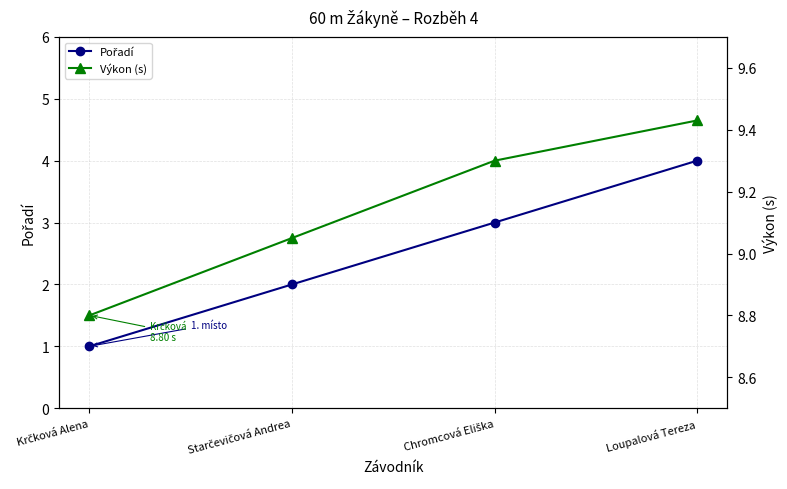

At Starčevičová Andrea, list the series in order from smallest to largest.

Pořadí, Výkon (s)